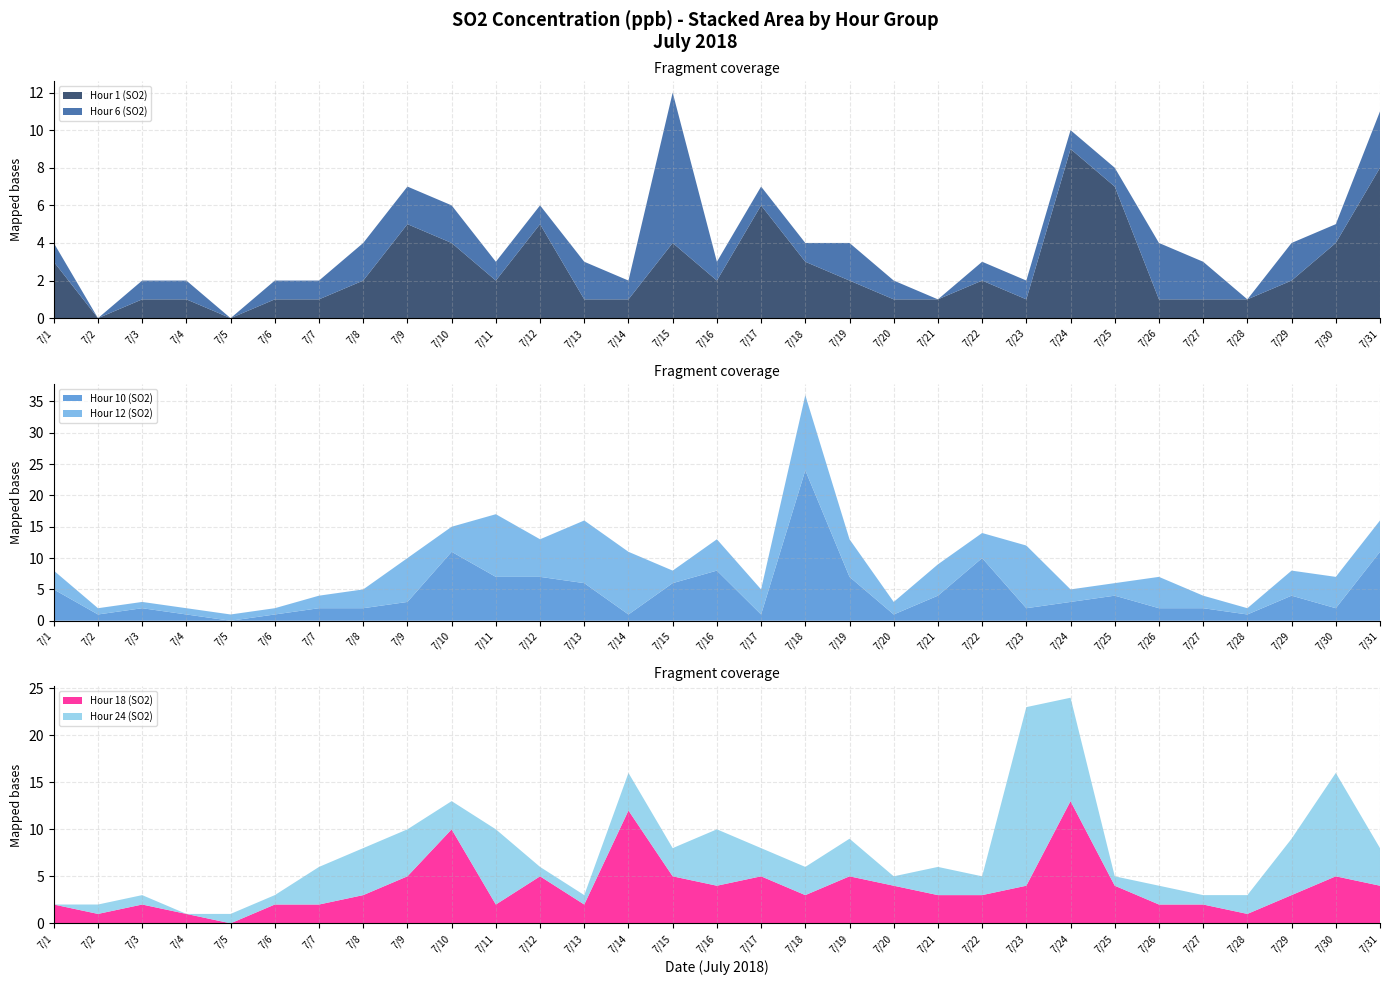

Reading left to right, transcribe all the data shown in this chart.

Hour 1 (SO2): 7/1=3	7/2=0	7/3=1	7/4=1	7/5=0	7/6=1	7/7=1	7/8=2	7/9=5	7/10=4	7/11=2	7/12=5	7/13=1	7/14=1	7/15=4	7/16=2	7/17=6	7/18=3	7/19=2	7/20=1	7/21=1	7/22=2	7/23=1	7/24=9	7/25=7	7/26=1	7/27=1	7/28=1	7/29=2	7/30=4	7/31=8
Hour 6 (SO2): 7/1=1	7/2=0	7/3=1	7/4=1	7/5=0	7/6=1	7/7=1	7/8=2	7/9=2	7/10=2	7/11=1	7/12=1	7/13=2	7/14=1	7/15=8	7/16=1	7/17=1	7/18=1	7/19=2	7/20=1	7/21=0	7/22=1	7/23=1	7/24=1	7/25=1	7/26=3	7/27=2	7/28=0	7/29=2	7/30=1	7/31=3
Hour 10 (SO2): 7/1=5	7/2=1	7/3=2	7/4=1	7/5=0	7/6=1	7/7=2	7/8=2	7/9=3	7/10=11	7/11=7	7/12=7	7/13=6	7/14=1	7/15=6	7/16=8	7/17=1	7/18=24	7/19=7	7/20=1	7/21=4	7/22=10	7/23=2	7/24=3	7/25=4	7/26=2	7/27=2	7/28=1	7/29=4	7/30=2	7/31=11
Hour 12 (SO2): 7/1=3	7/2=1	7/3=1	7/4=1	7/5=1	7/6=1	7/7=2	7/8=3	7/9=7	7/10=4	7/11=10	7/12=6	7/13=10	7/14=10	7/15=2	7/16=5	7/17=4	7/18=12	7/19=6	7/20=2	7/21=5	7/22=4	7/23=10	7/24=2	7/25=2	7/26=5	7/27=2	7/28=1	7/29=4	7/30=5	7/31=5
Hour 18 (SO2): 7/1=2	7/2=1	7/3=2	7/4=1	7/5=0	7/6=2	7/7=2	7/8=3	7/9=5	7/10=10	7/11=2	7/12=5	7/13=2	7/14=12	7/15=5	7/16=4	7/17=5	7/18=3	7/19=5	7/20=4	7/21=3	7/22=3	7/23=4	7/24=13	7/25=4	7/26=2	7/27=2	7/28=1	7/29=3	7/30=5	7/31=4
Hour 24 (SO2): 7/1=0	7/2=1	7/3=1	7/4=0	7/5=1	7/6=1	7/7=4	7/8=5	7/9=5	7/10=3	7/11=8	7/12=1	7/13=1	7/14=4	7/15=3	7/16=6	7/17=3	7/18=3	7/19=4	7/20=1	7/21=3	7/22=2	7/23=19	7/24=11	7/25=1	7/26=2	7/27=1	7/28=2	7/29=6	7/30=11	7/31=4